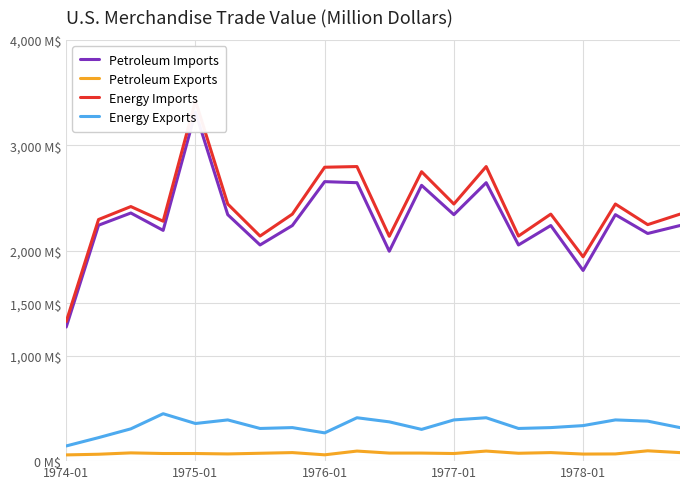

What is the sum of the Energy Imports values at 11 and 16?

4688.3